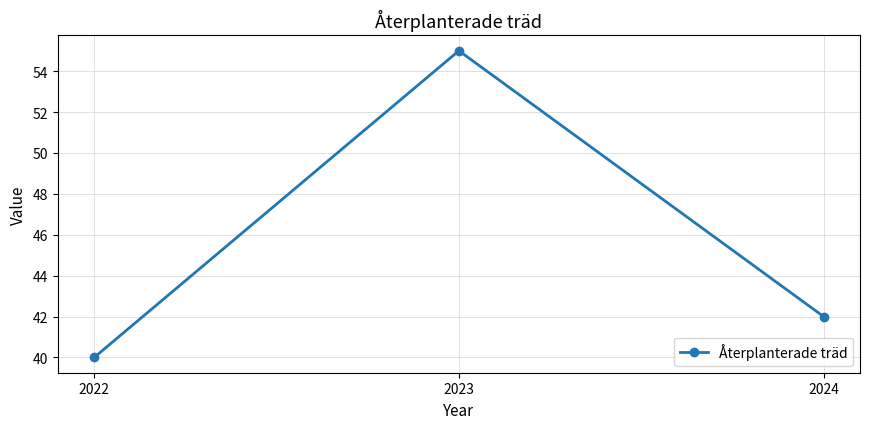

Approximately how many times larger is the value at 2024 compared to 2023?

0.8